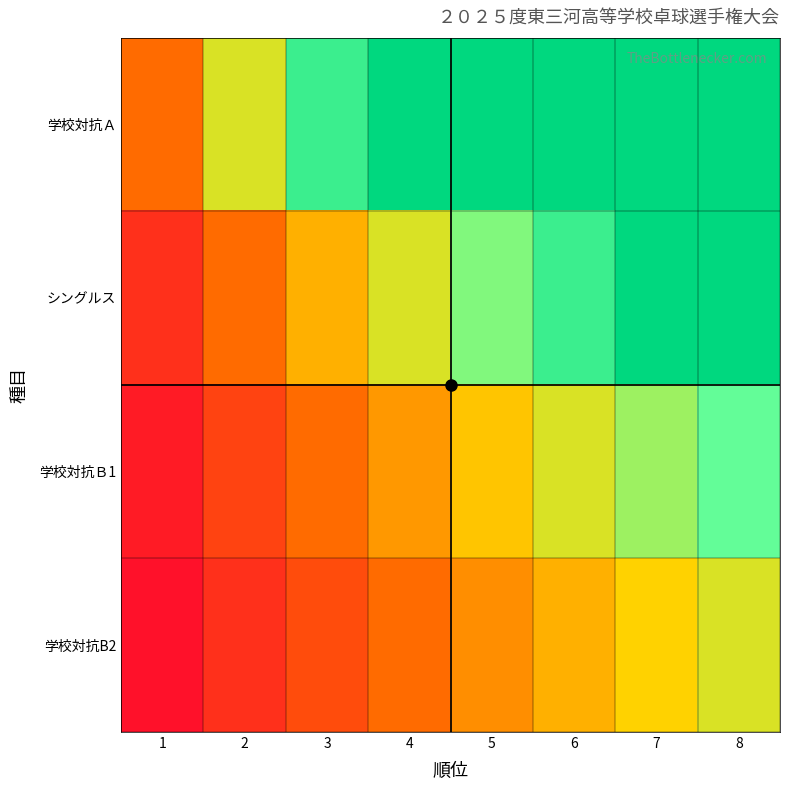

Reading right to left, transcribe all the data shown in this chart.

学校対抗Ａ: 8=8.0	7=7.0	6=6.0	5=5.0	4=4.0	3=3.0	2=2.0	1=1.0
シングルス: 8=4.0	7=3.5	6=3.0	5=2.5	4=2.0	3=1.5	2=1.0	1=0.5
学校対抗Ｂ1: 8=2.7	7=2.3	6=2.0	5=1.7	4=1.3	3=1.0	2=0.7	1=0.3
学校対抗B2: 8=2.0	7=1.8	6=1.5	5=1.2	4=1.0	3=0.8	2=0.5	1=0.2